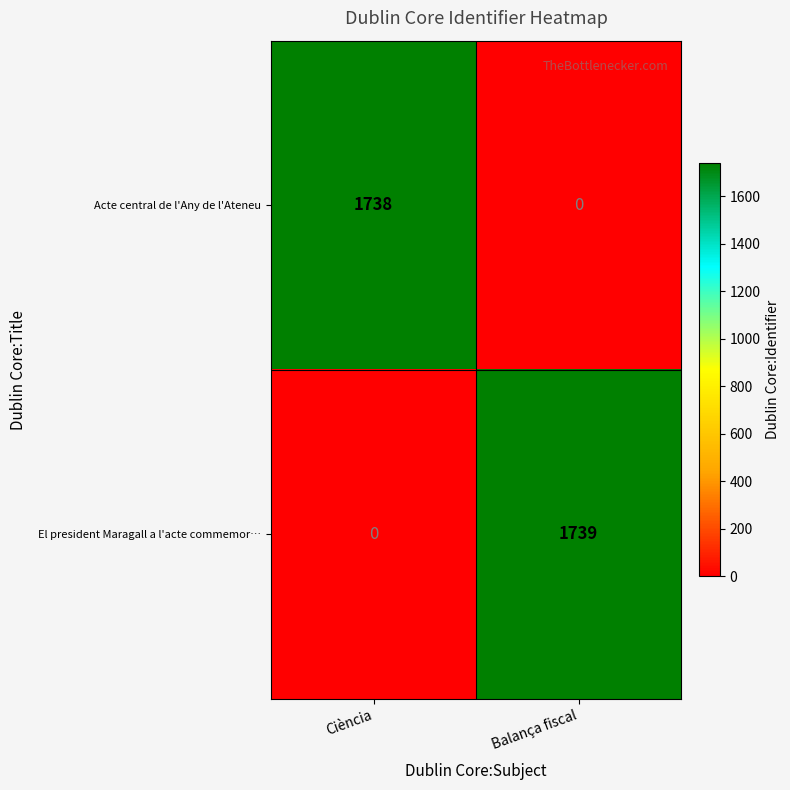

Which series has the largest total across all categories?

El president Maragall a l'acte commemor…